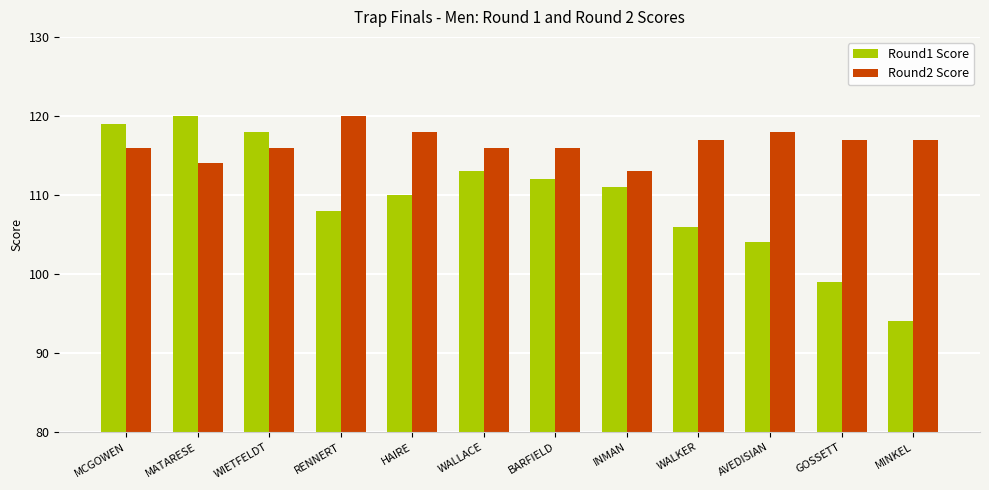

Which series has the largest total across all categories?

Round2 Score